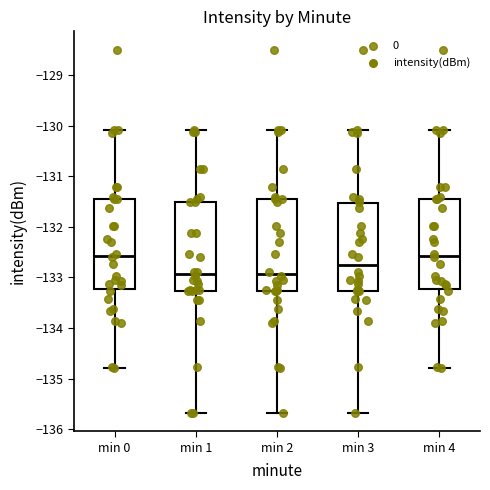

Where does the median line of the box for min 1 sit on the y-axis? The values are not printed on the chart, so give them approximately, as read against the axis.

-132.9